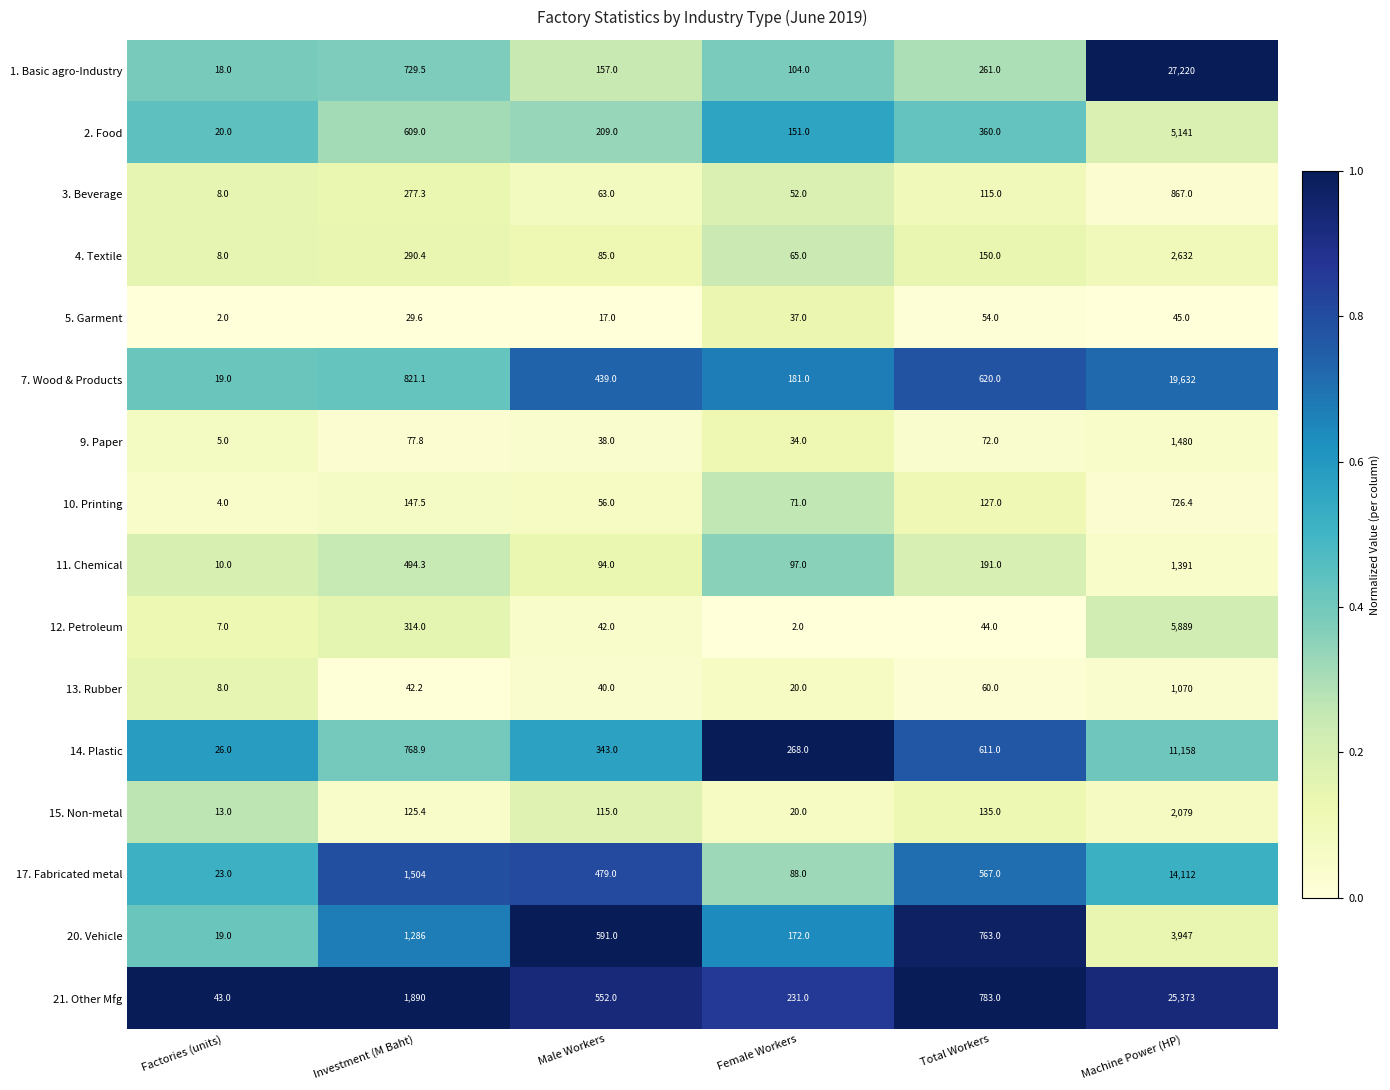

Rank the series at Total Workers from highest to lowest value.

21. Other Mfg, 20. Vehicle, 7. Wood & Products, 14. Plastic, 17. Fabricated metal, 2. Food, 1. Basic agro-Industry, 11. Chemical, 4. Textile, 15. Non-metal, 10. Printing, 3. Beverage, 9. Paper, 13. Rubber, 5. Garment, 12. Petroleum